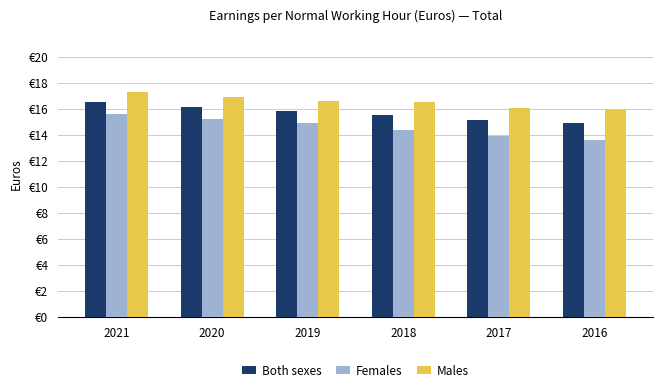

Does the chart contain any negative values?

No